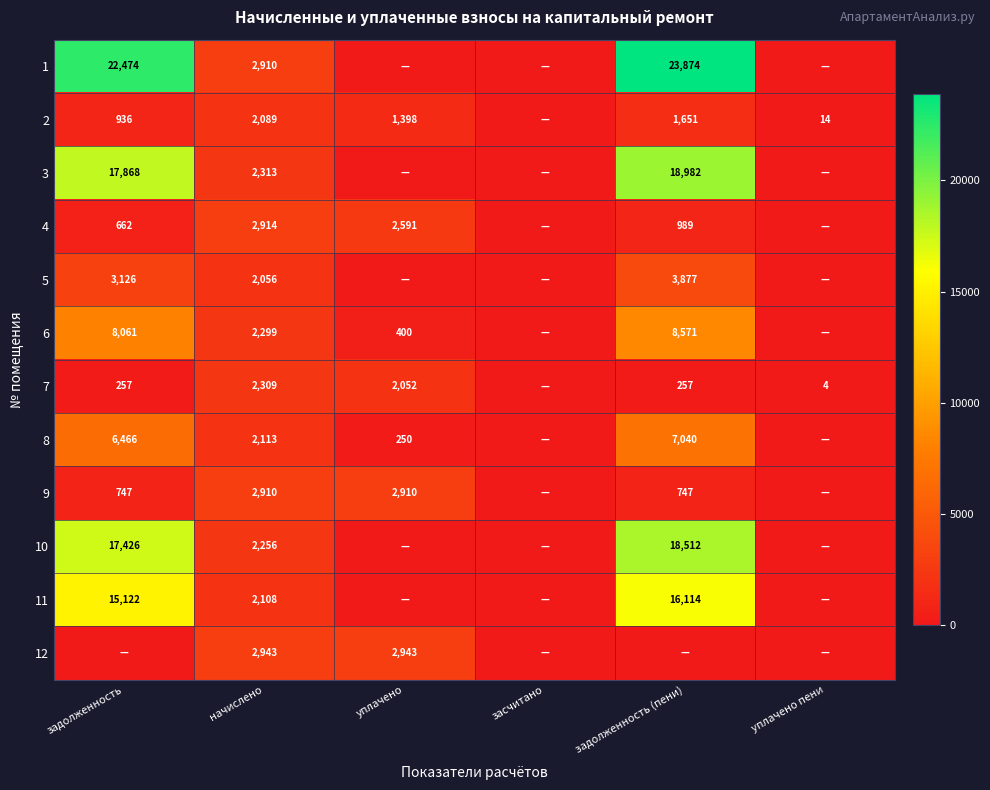

The 5 series shows 3126 at задолженность. True or false?

True